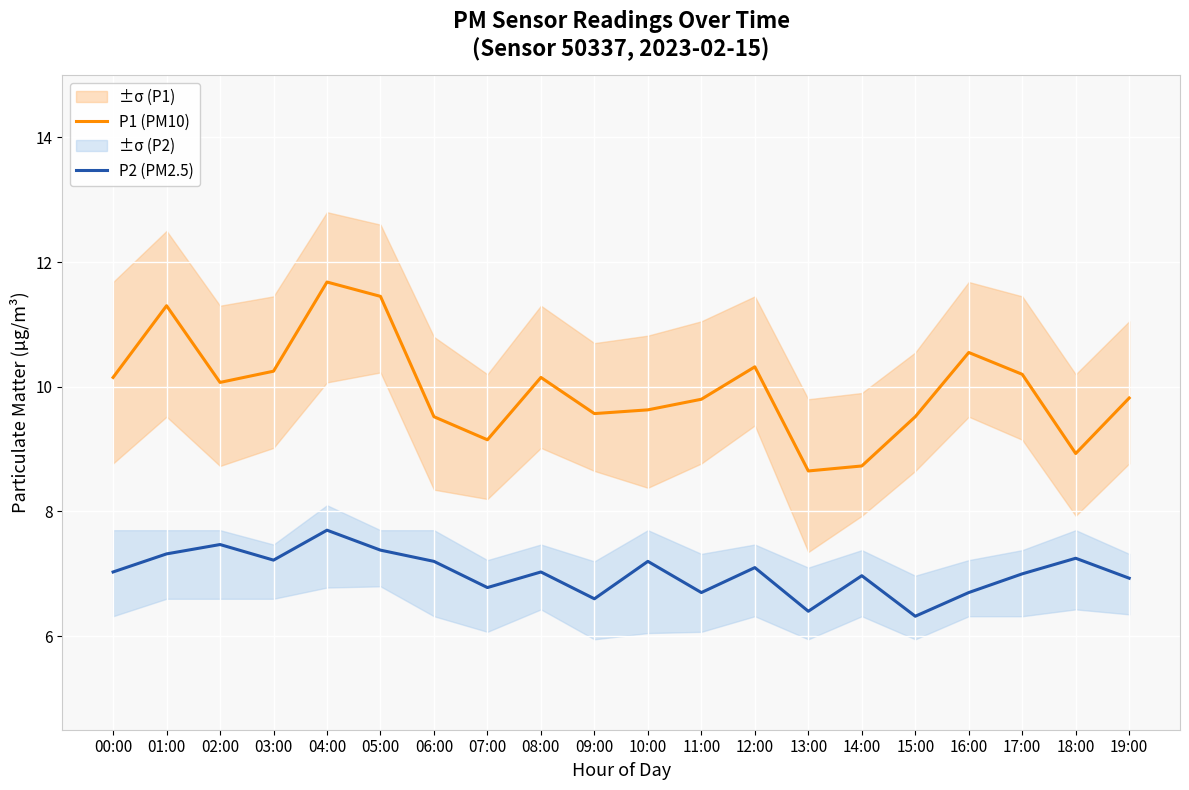

Is it true that P2 (PM2.5) equals 11.2 at 02:00?

False